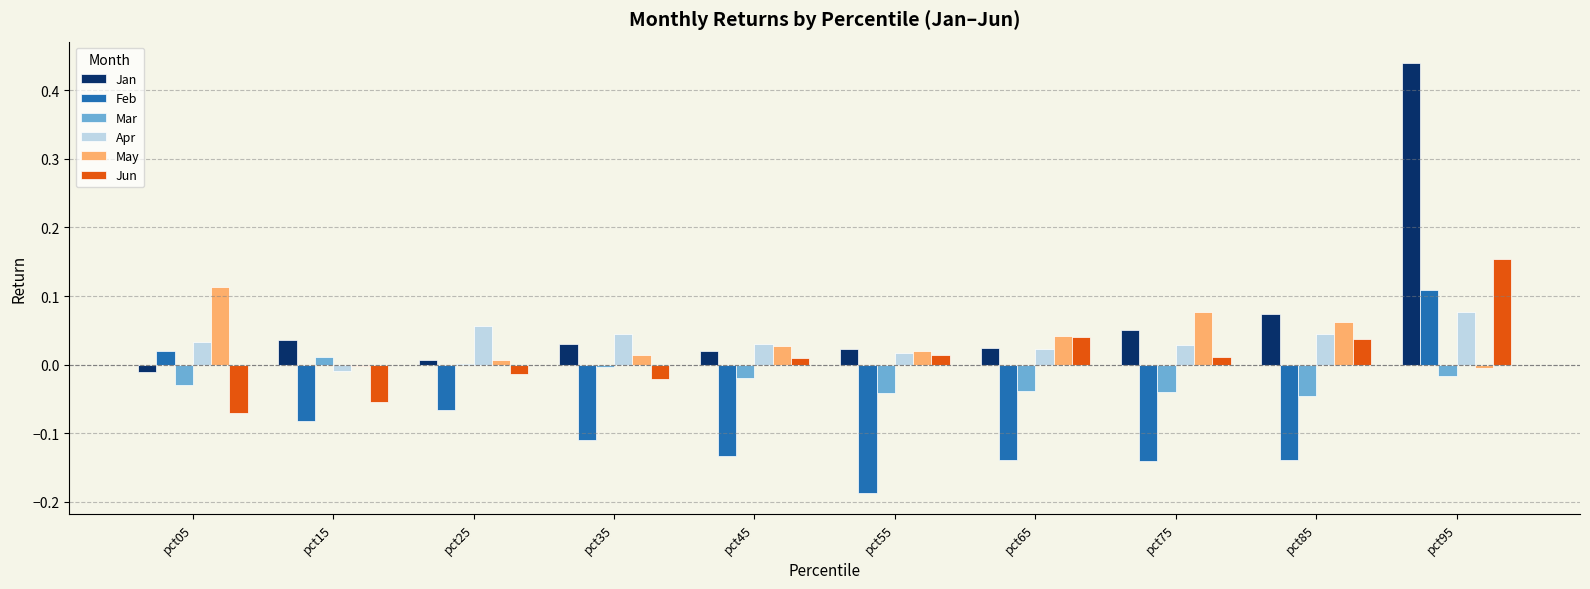

Is the value of May at pct75 greater than the value of Apr at pct35?

Yes